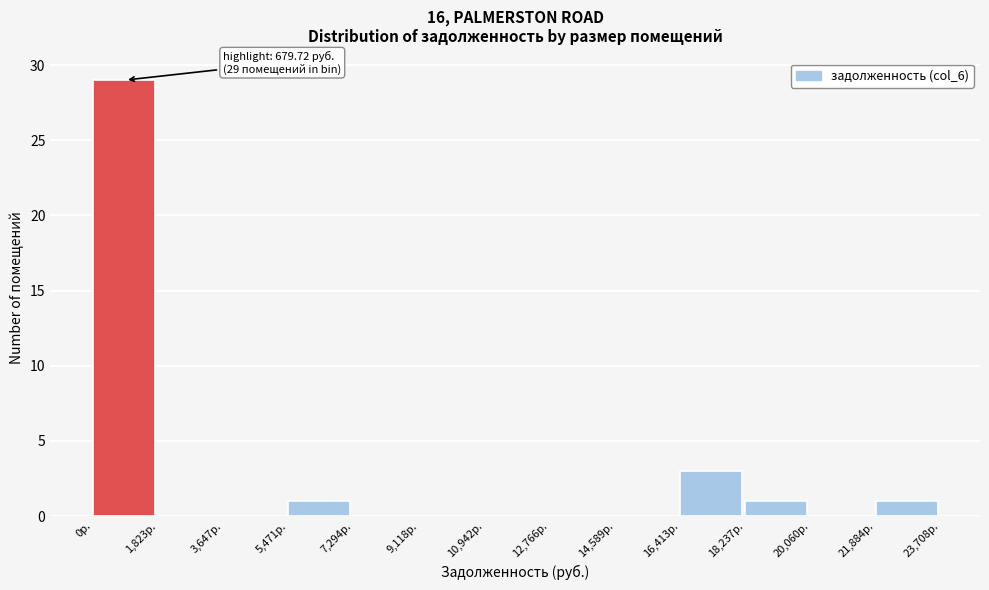

Which range on the x-axis has the tallest bar?

0 to 1800